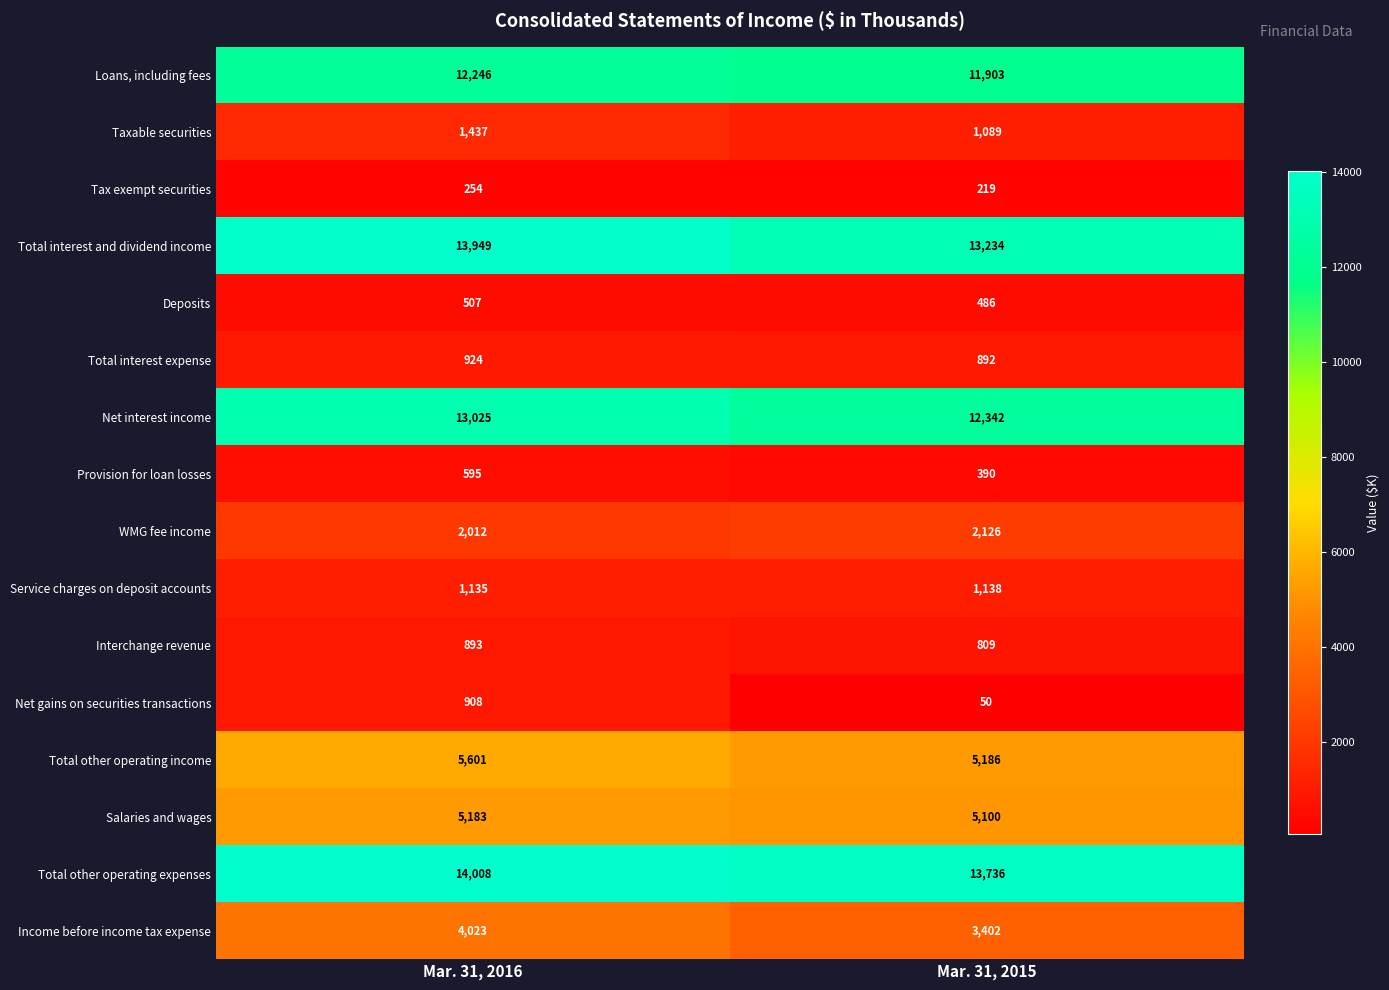

Rank the series by their maximum value, from highest to lowest.

Total other operating expenses, Total interest and dividend income, Net interest income, Loans, including fees, Total other operating income, Salaries and wages, Income before income tax expense, WMG fee income, Taxable securities, Service charges on deposit accounts, Total interest expense, Net gains on securities transactions, Interchange revenue, Provision for loan losses, Deposits, Tax exempt securities